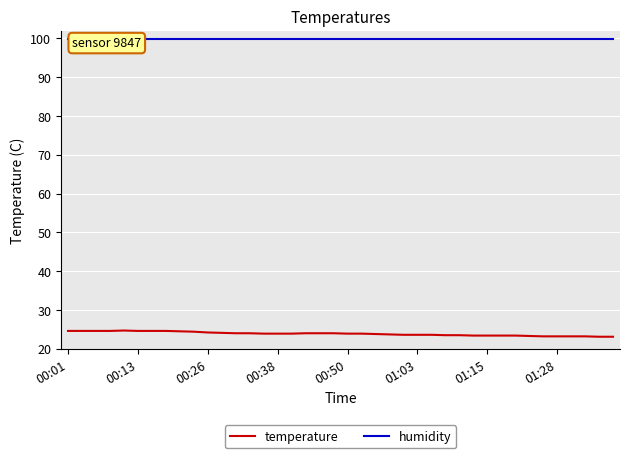

Which category has the highest value across all series?

00:01